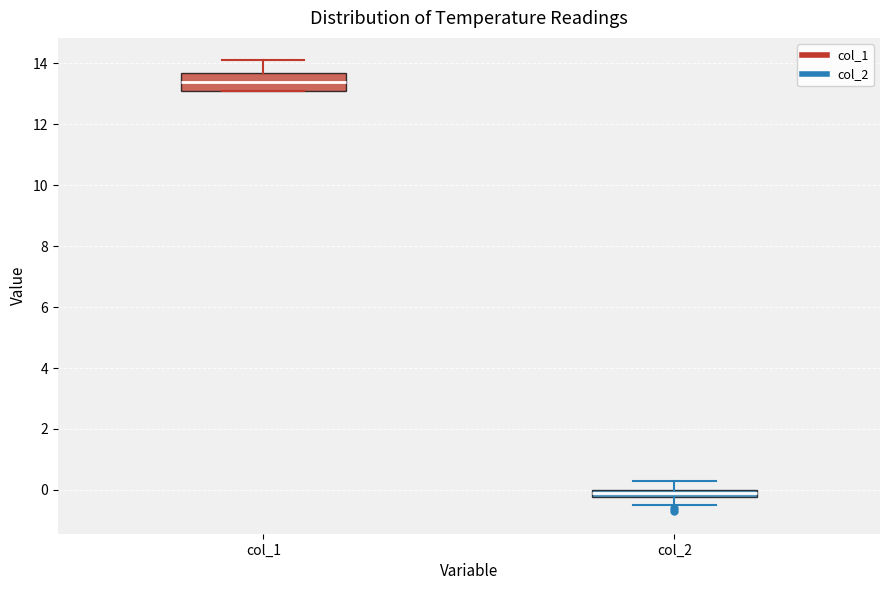

Which box is the tallest, from its lower edge to its upper edge?

col_1